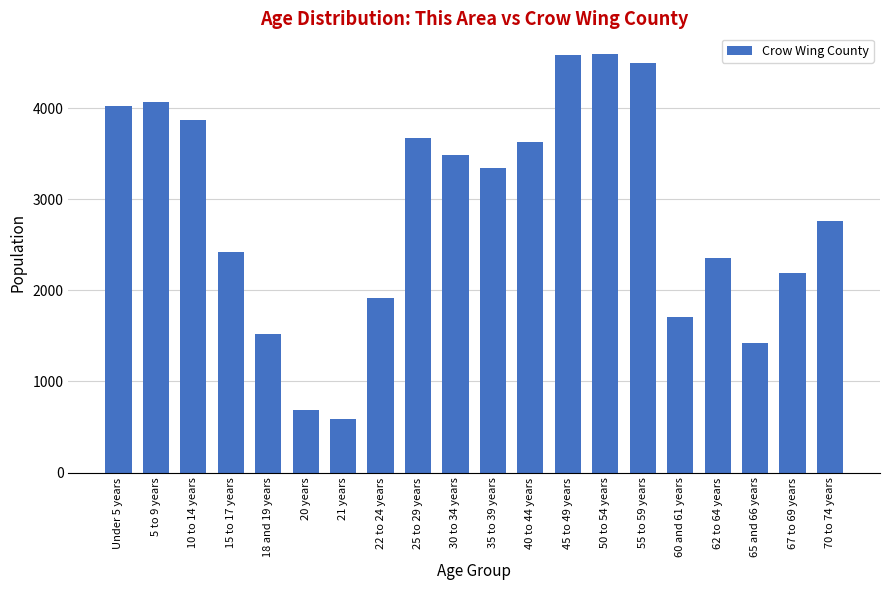

Where does the data first go above 3341?

Under 5 years